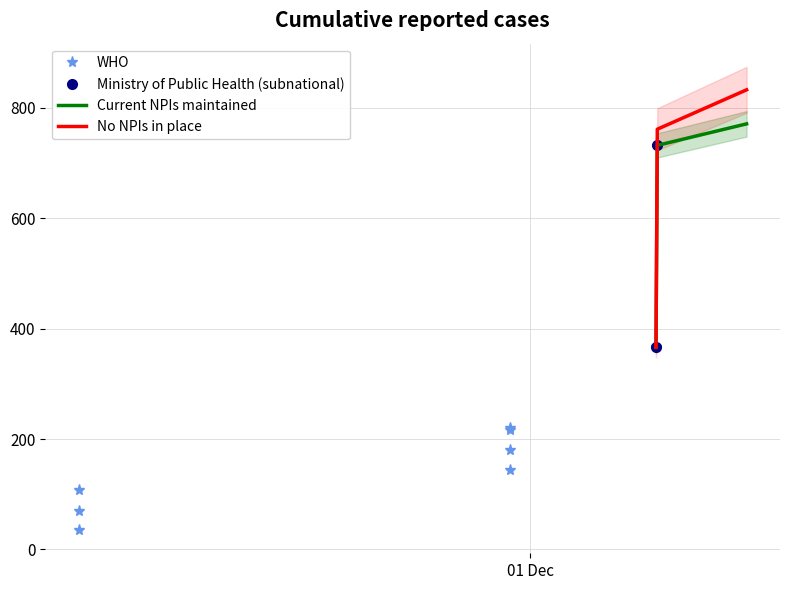

True or false: the data has more than 2 interior local peaks.

False